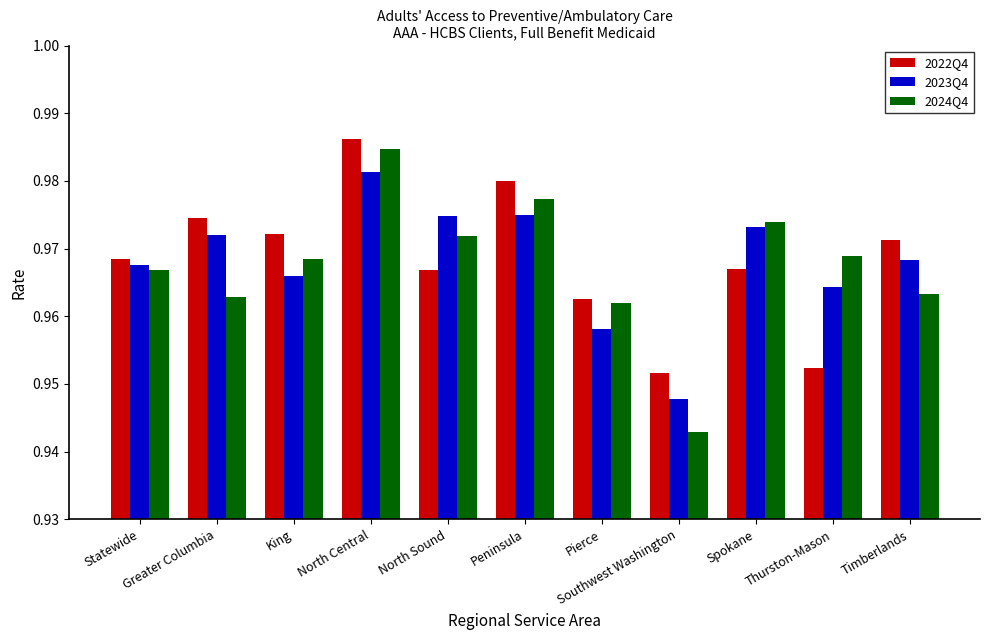

Is the value of 2022Q4 at Peninsula greater than the value of 2023Q4 at North Sound?

Yes